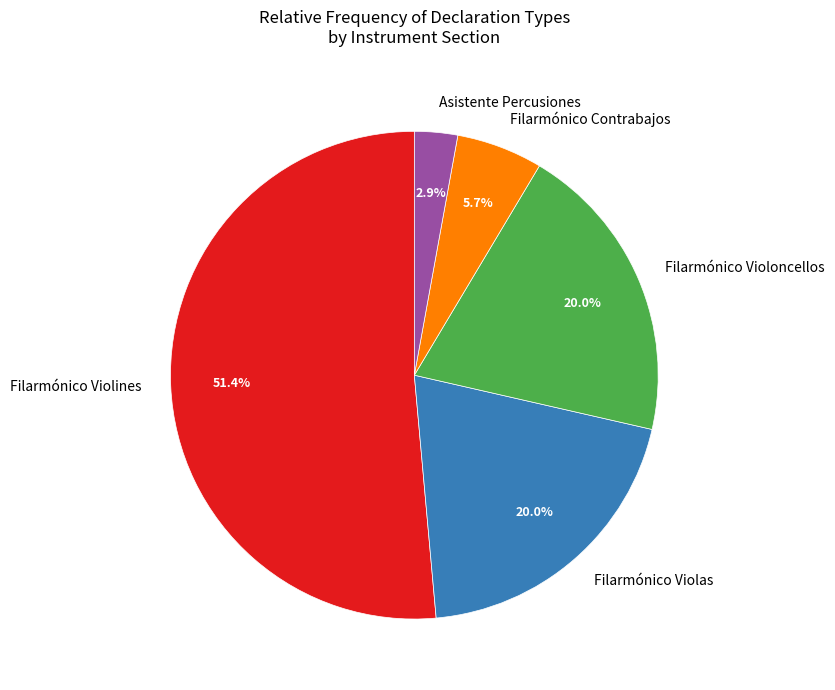

Between Filarmónico Violoncellos and Filarmónico Violines, which is larger?

Filarmónico Violines